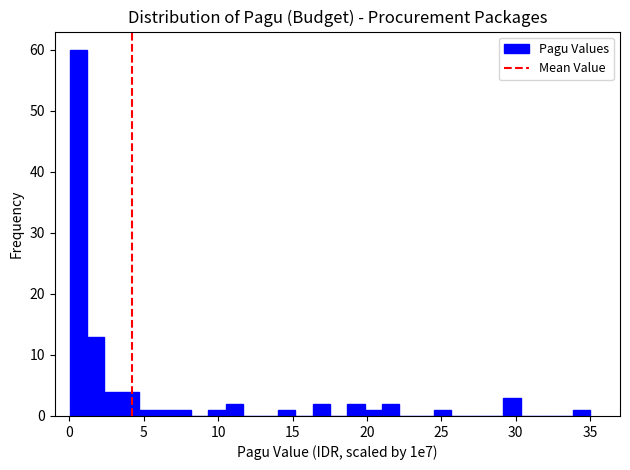

Read against the x-axis, roughly where is the centre of the tallest bar?

0.5